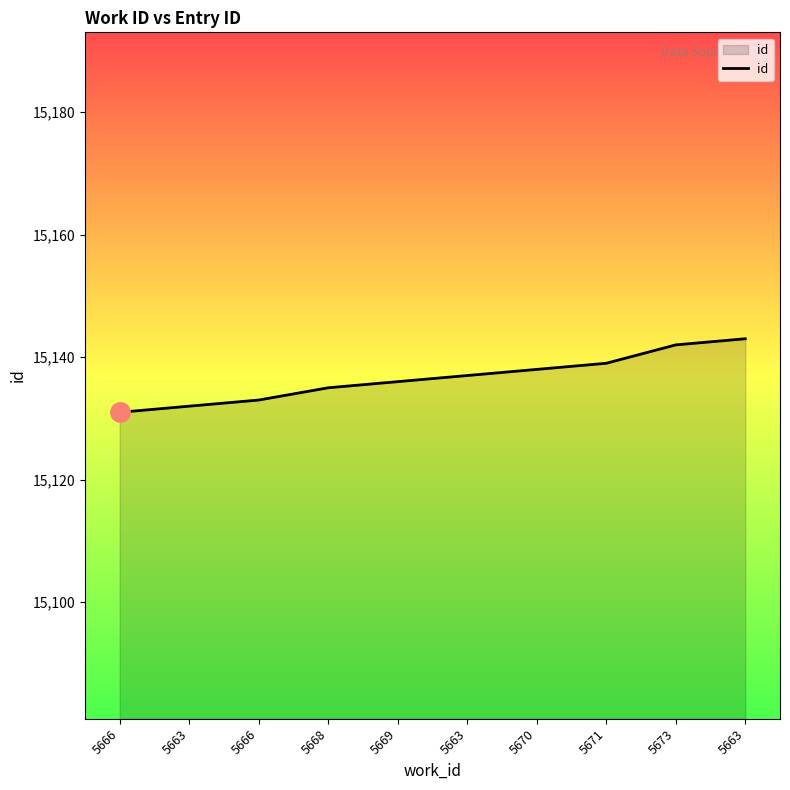

What is the change in value from 5666 to 5673?

+9